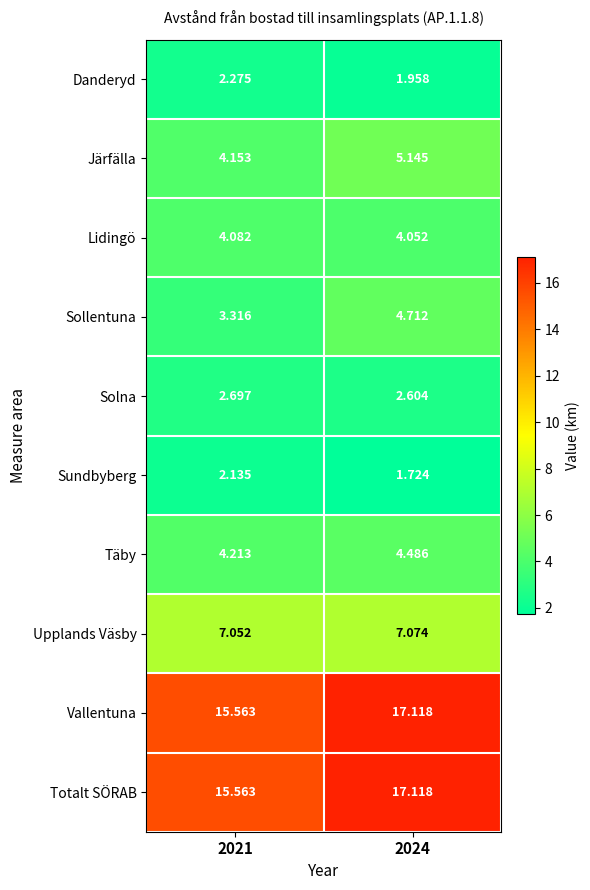

Which label corresponds to the largest value in the chart?

2024